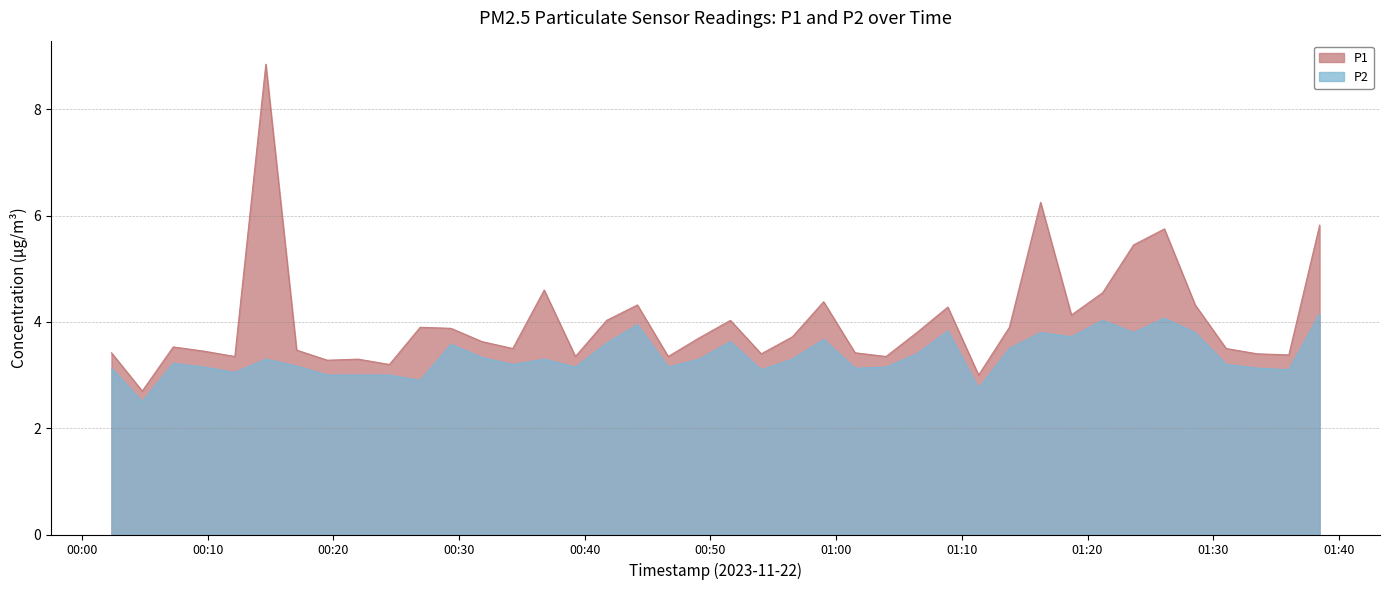

What position from the left is 2023-11-22T00:54:02?

22